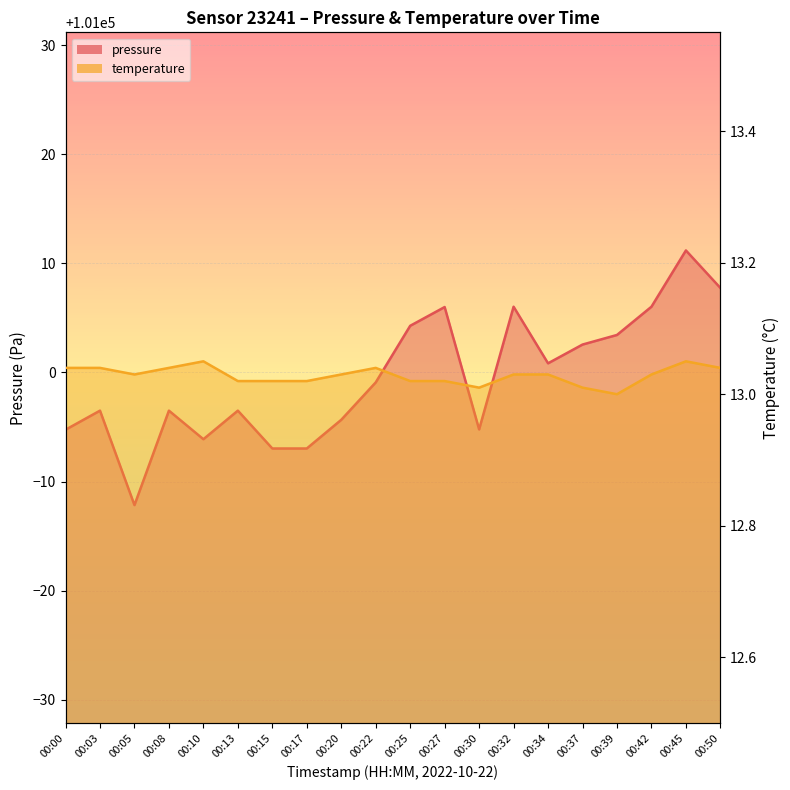

Which label corresponds to the largest value in the chart?

00:45